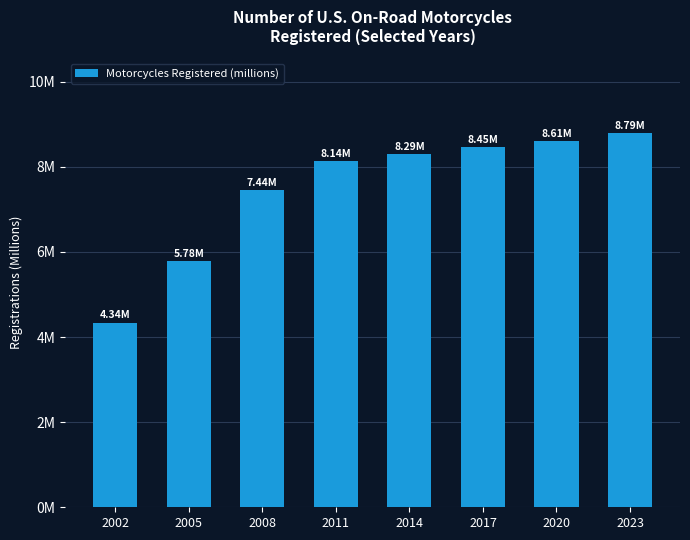

Reading left to right, list all the values displayed in this chart.

4.3	5.8	7.4	8.1	8.3	8.5	8.6	8.8